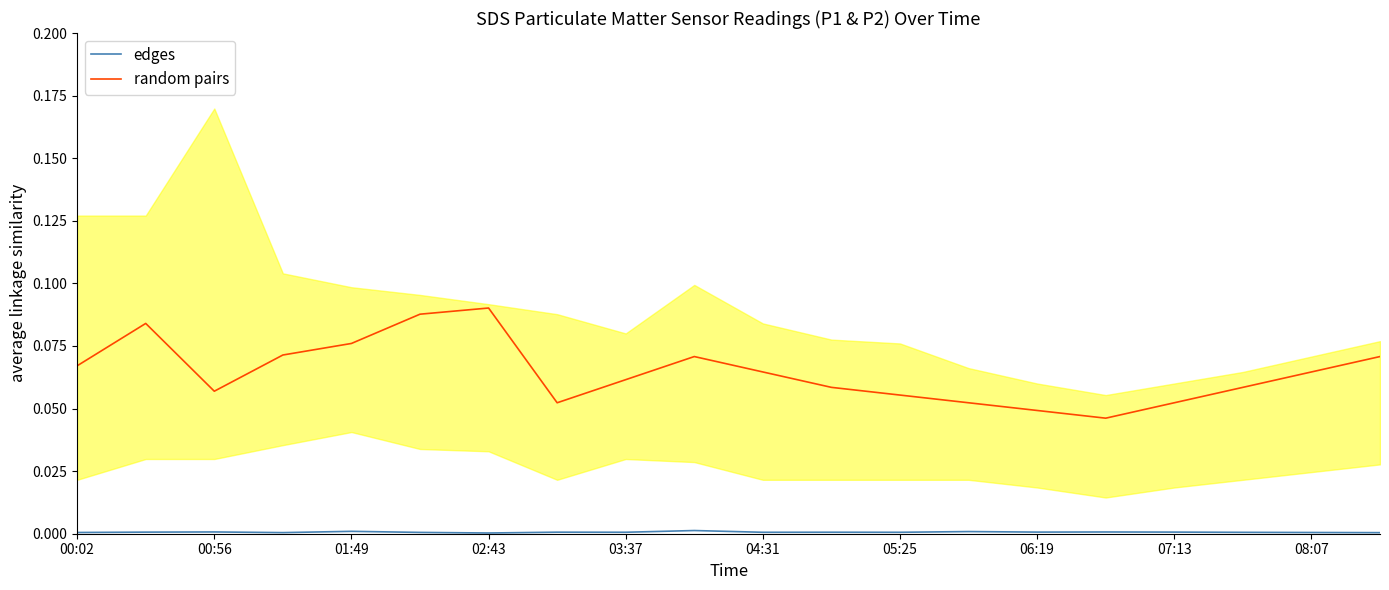

True or false: random pairs and edges intersect in this chart.

False